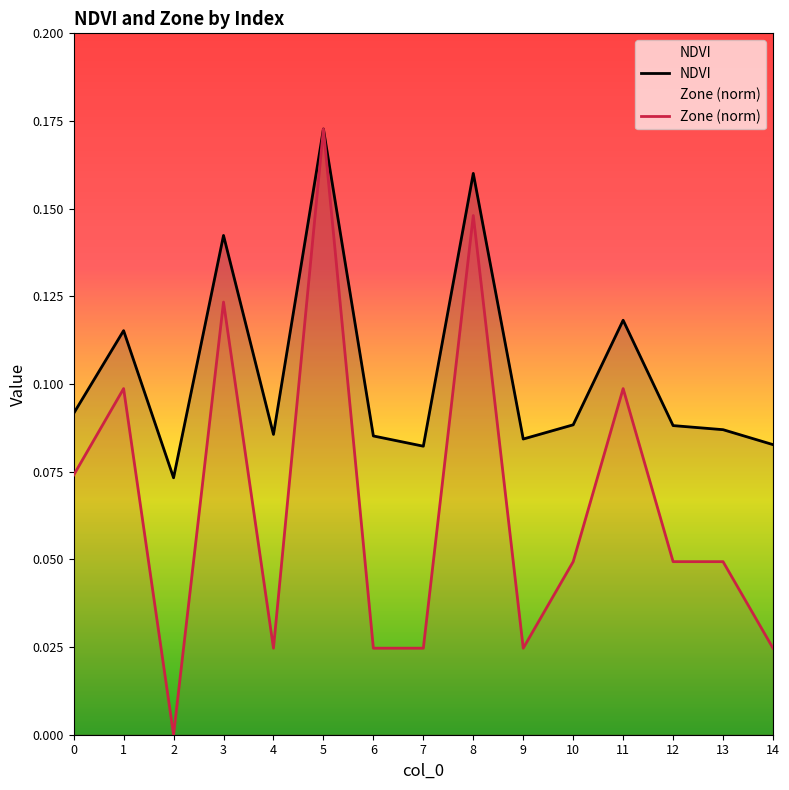

Does the chart display data point markers on the line(s)?

No